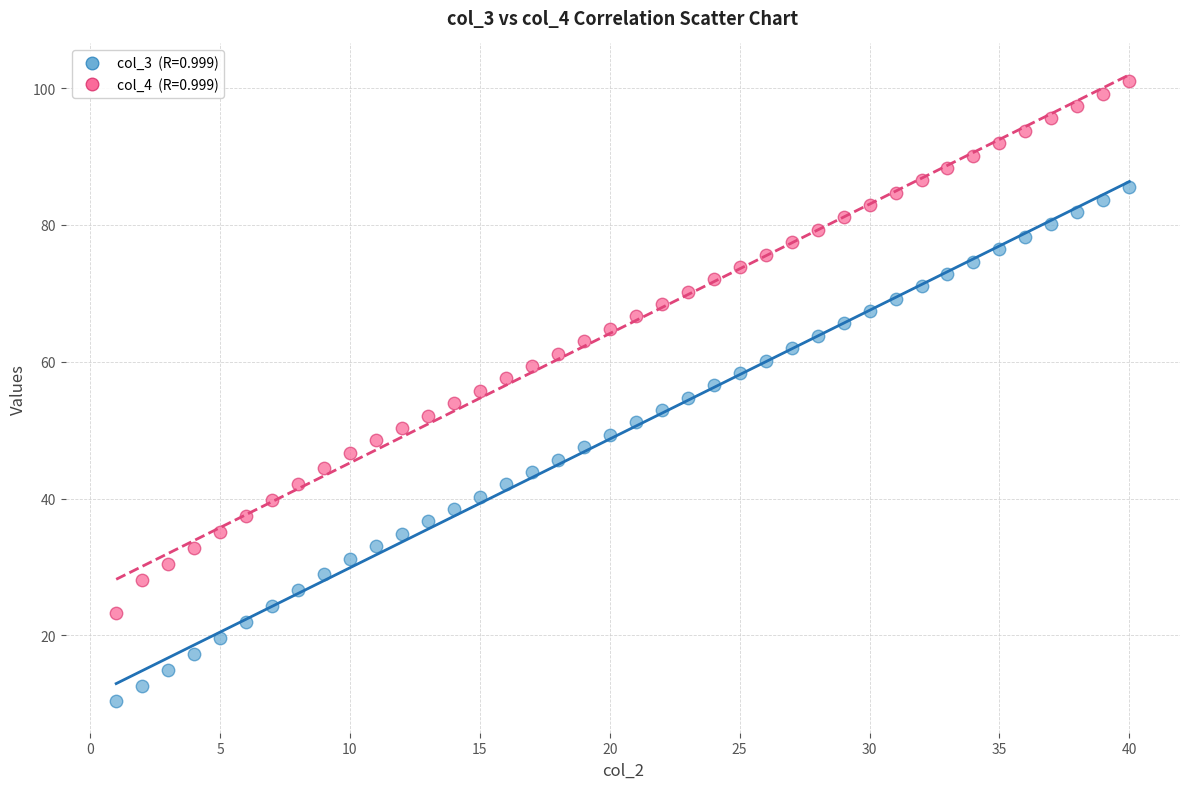

Across all data points, what is the range of X values (max minus min)?

39.0